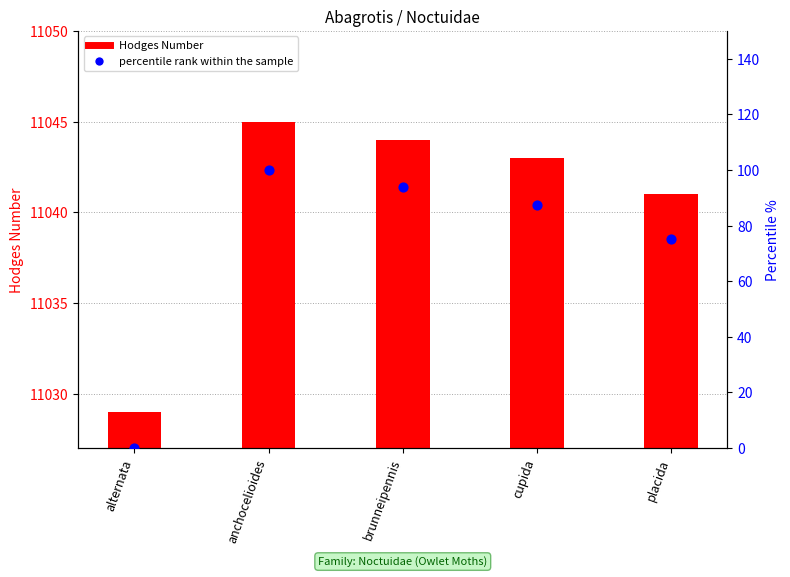

Which series has the widest spread of Y values?

percentile rank within the sample